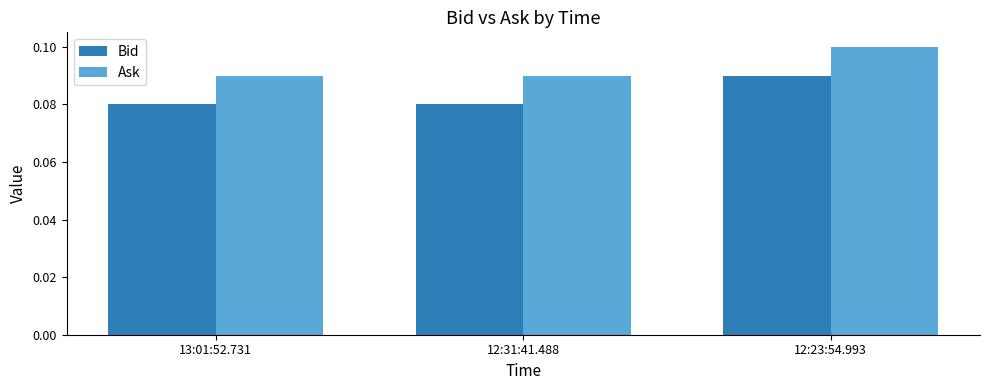

Which category has the highest value in the Bid series?

12:23:54.993